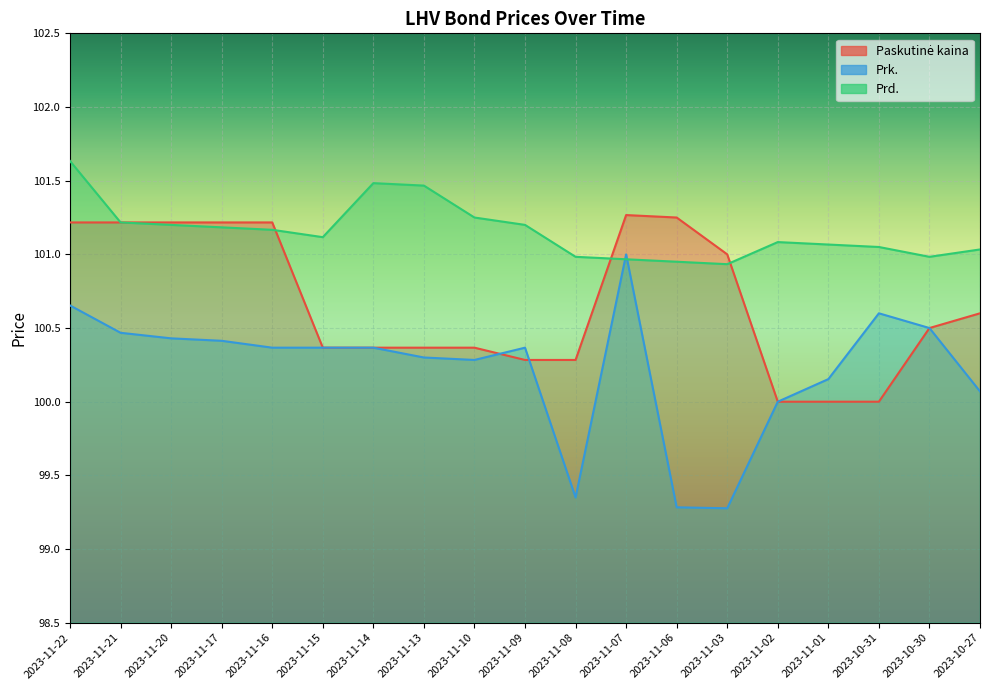

How many intersections are there between Paskutinė kaina and Prk.?

2